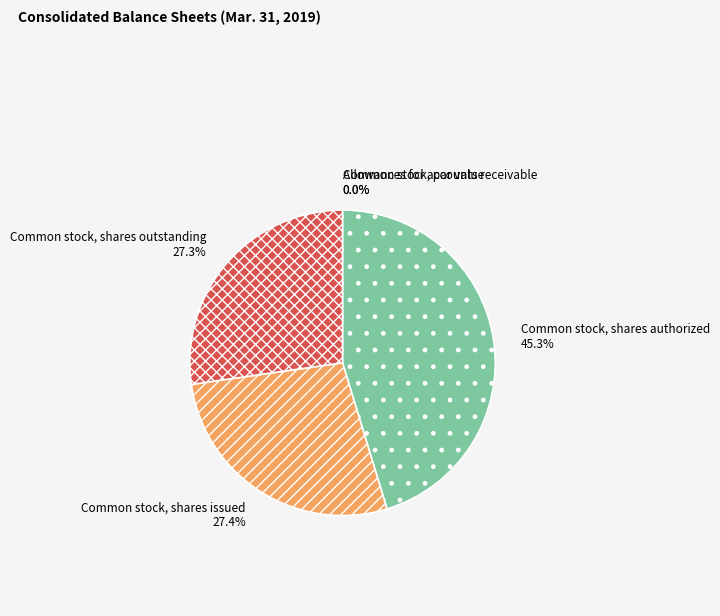

To the nearest percent, what is the difference between the largest and smallest slice percentages?

45%